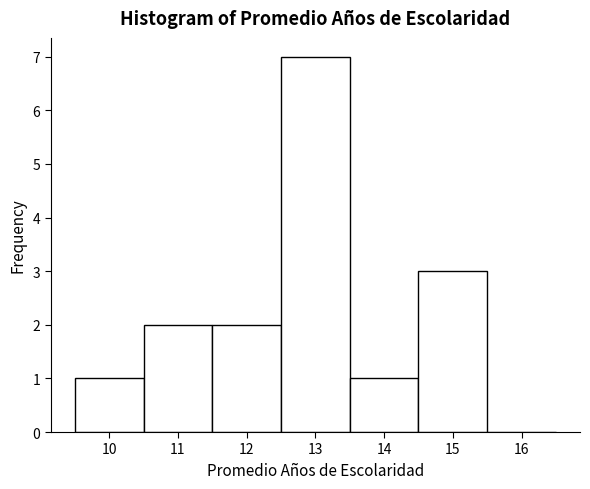

Reading left to right, list every bar in this chart as the range it spans on the x-axis followed by its height. The values are not printed on the chart, so give them approximately, as read against the axis.

9.5 to 10.5: 1
10.5 to 11.5: 2
11.5 to 12.5: 2
12.5 to 13.5: 7
13.5 to 14.5: 1
14.5 to 15.5: 3
15.5 to 16.5: 0